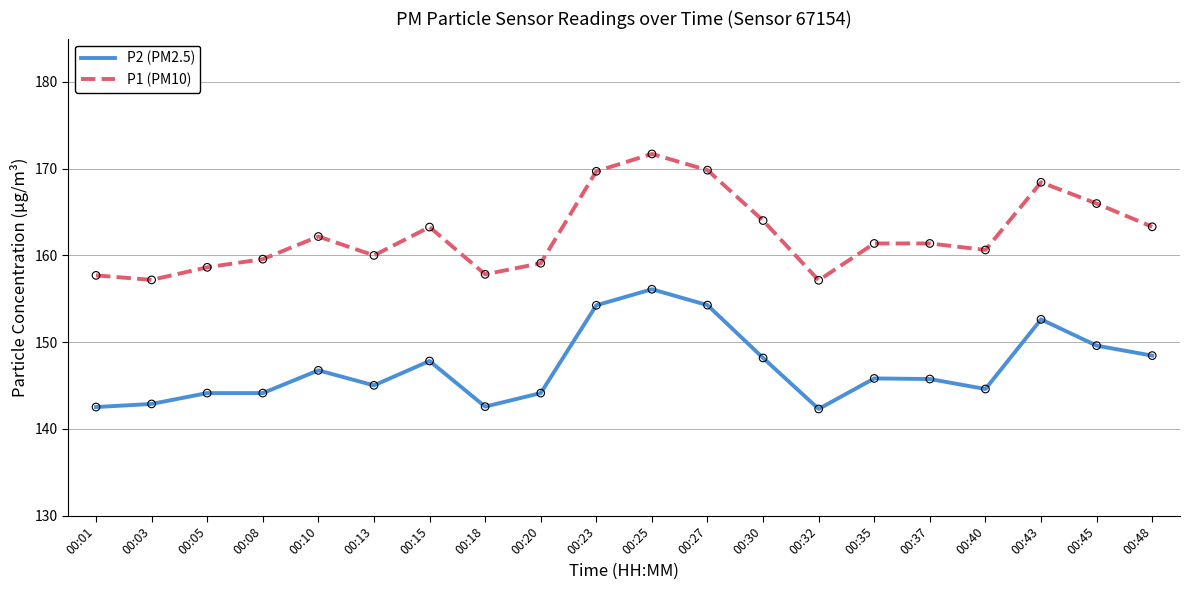

What are all the series names shown in the legend?

P2 (PM2.5), P1 (PM10)